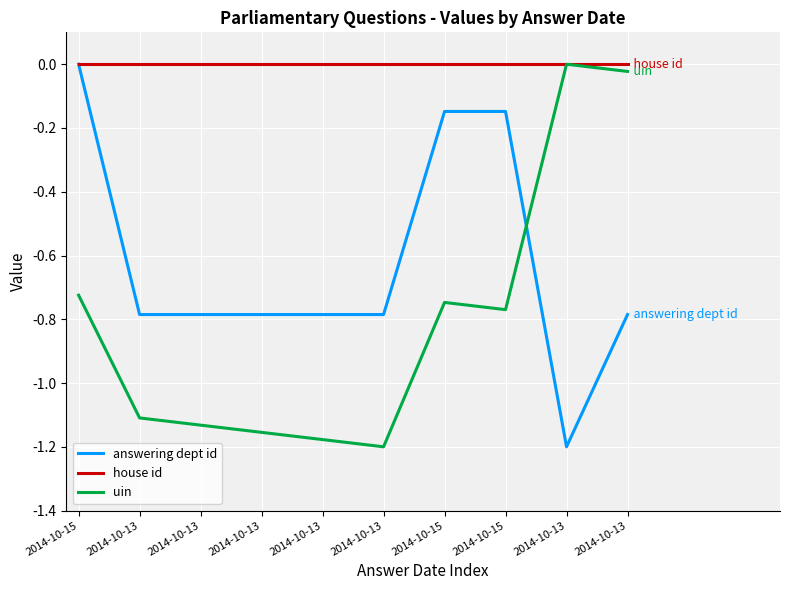

True or false: uin and house id intersect in this chart.

False